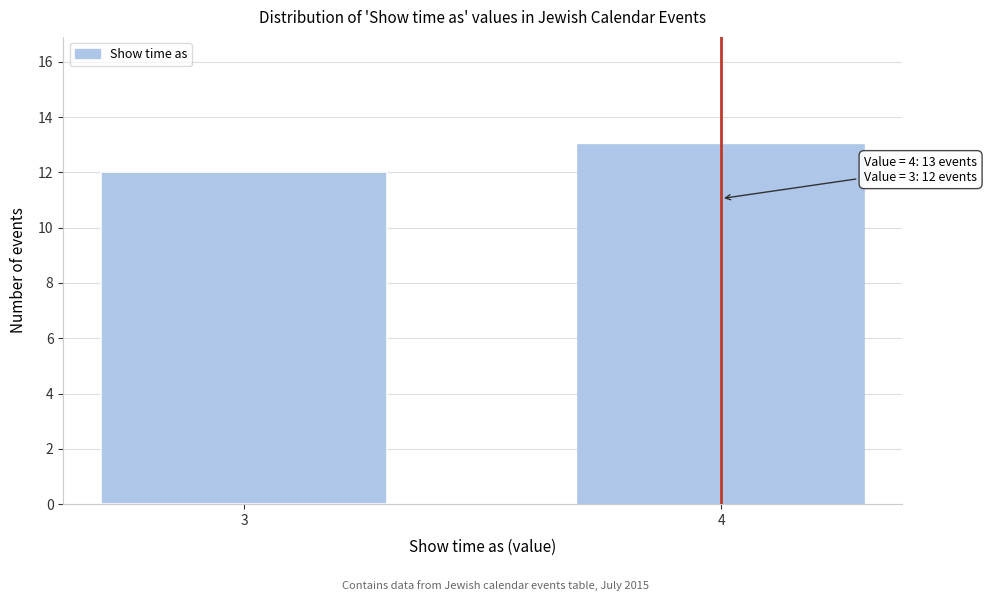

Reading left to right, transcribe all the data shown in this chart.

3=12	4=13